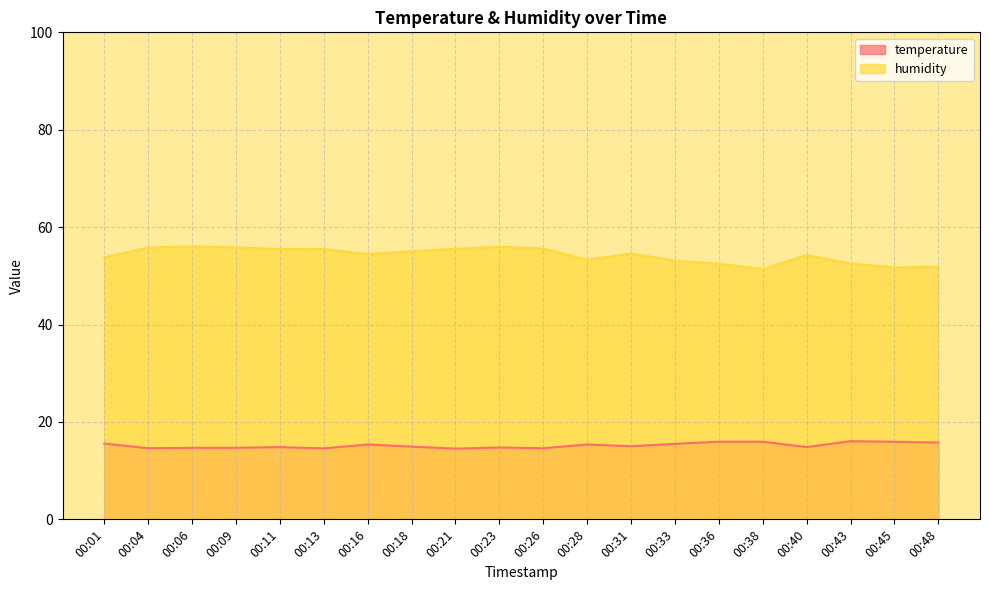

How many series are shown in this chart?

2